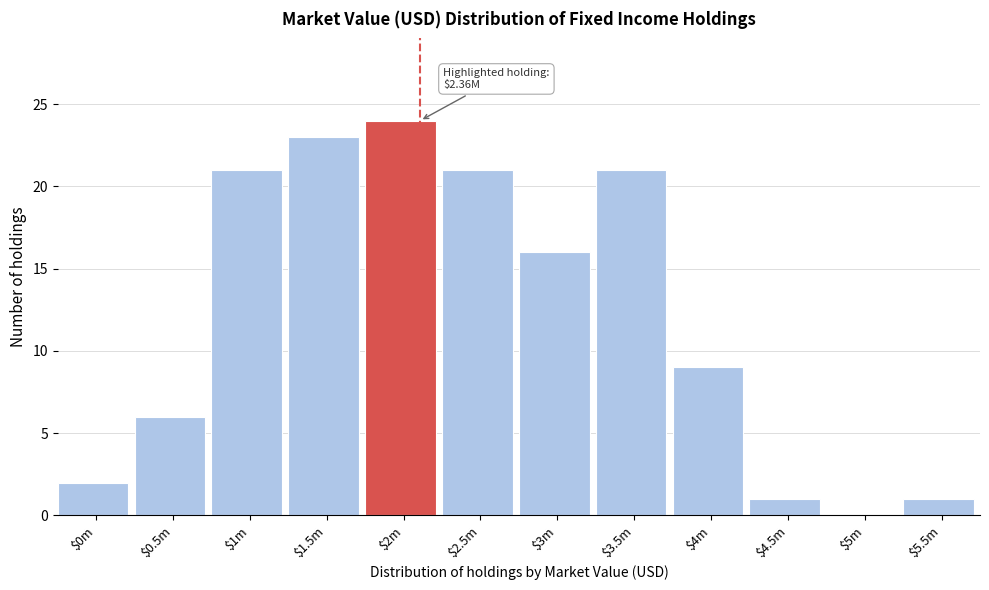

Which category has the highest value across all series?

$2m